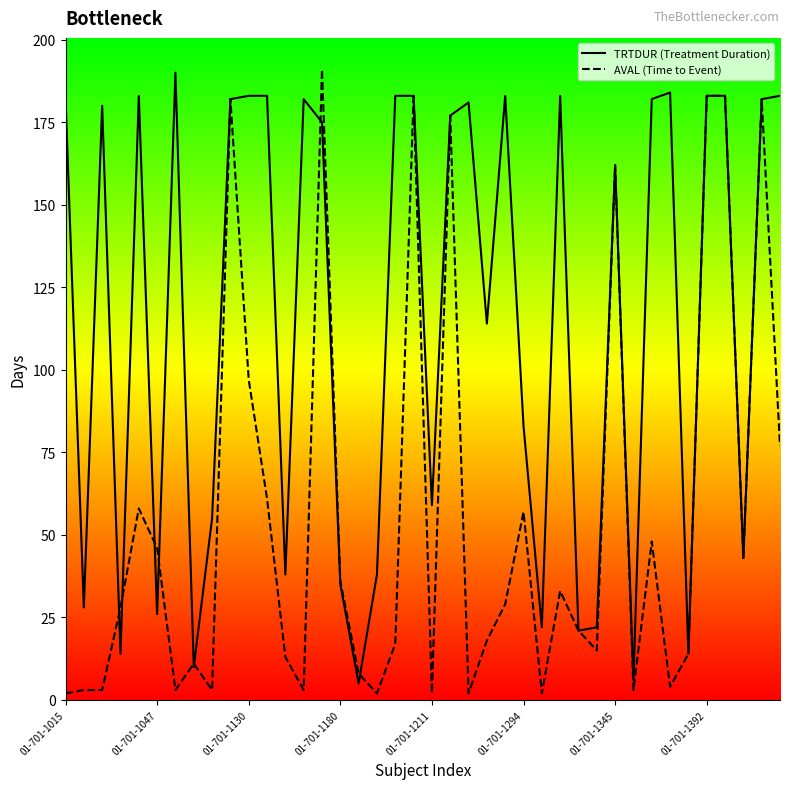

At which category is the sum across all series the highest?

14